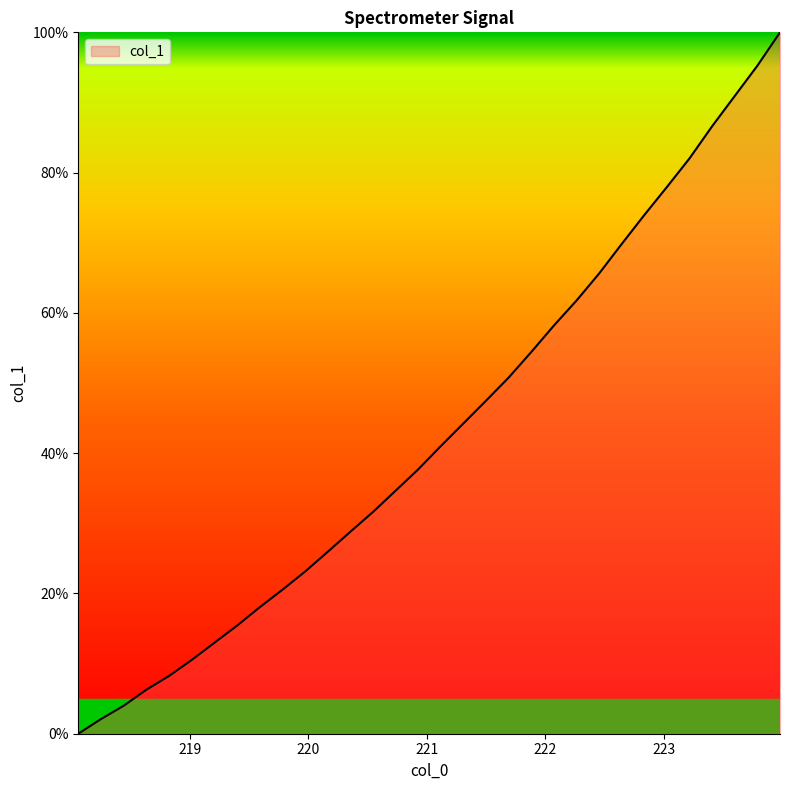

What is the maximum value shown in the chart?

100.0